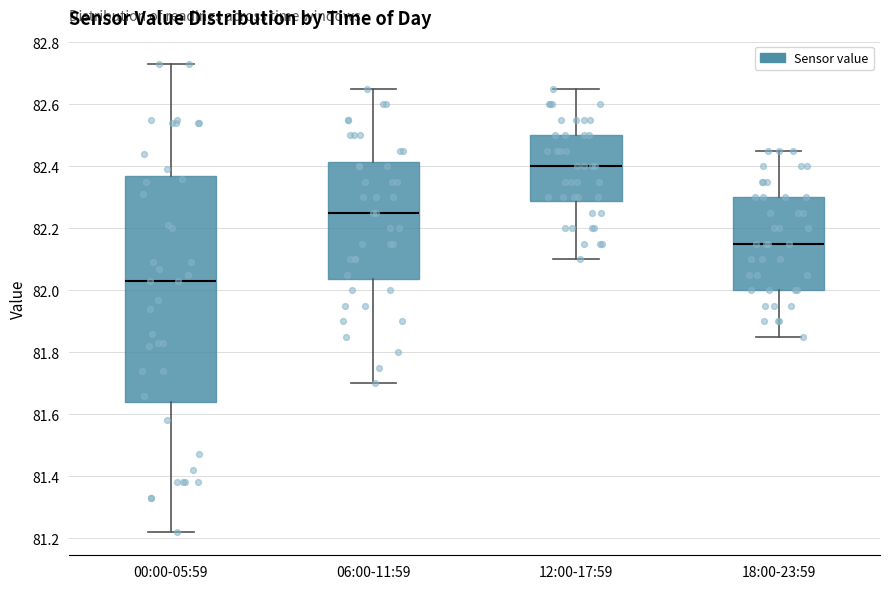

Reading left to right, transcribe this box plot: for each box, give where its median line is, the range the box spans, and where its two whiskers end, as read against the y-axis. The values are not printed on the chart, so give them approximately, as read against the axis.

00:00-05:59: median 82.04, box 81.64 to 82.36, whiskers 81.22 to 82.74
06:00-11:59: median 82.26, box 82.04 to 82.42, whiskers 81.70 to 82.66
12:00-17:59: median 82.40, box 82.28 to 82.50, whiskers 82.10 to 82.66
18:00-23:59: median 82.16, box 82.00 to 82.30, whiskers 81.86 to 82.46